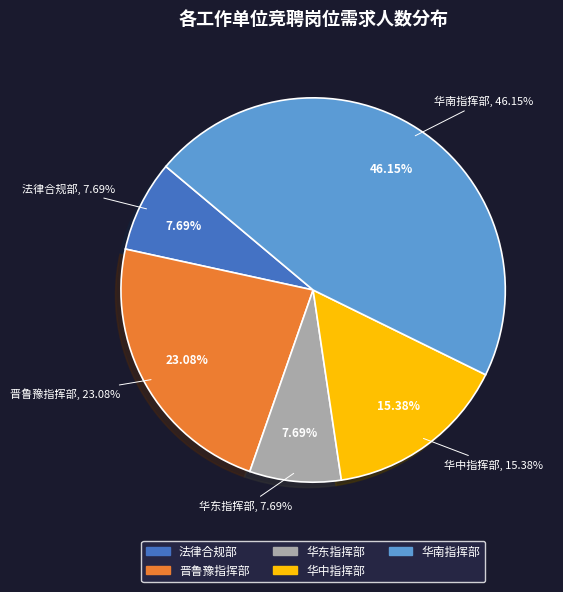

How many slices are in this pie chart?

5